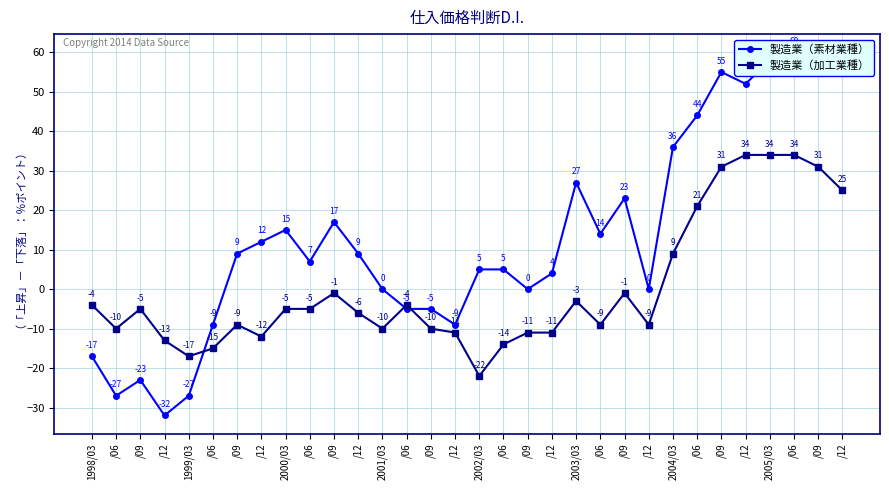

How many data points in 製造業（加工業種） are less than -5?

16